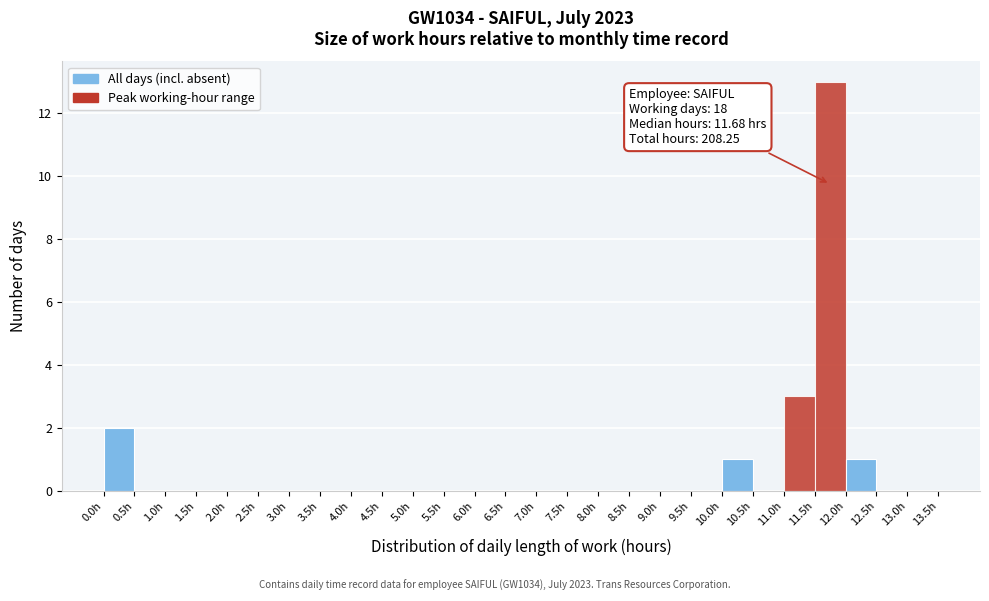

Over which range of the x-axis is the bar tallest?

11.5 to 12.0